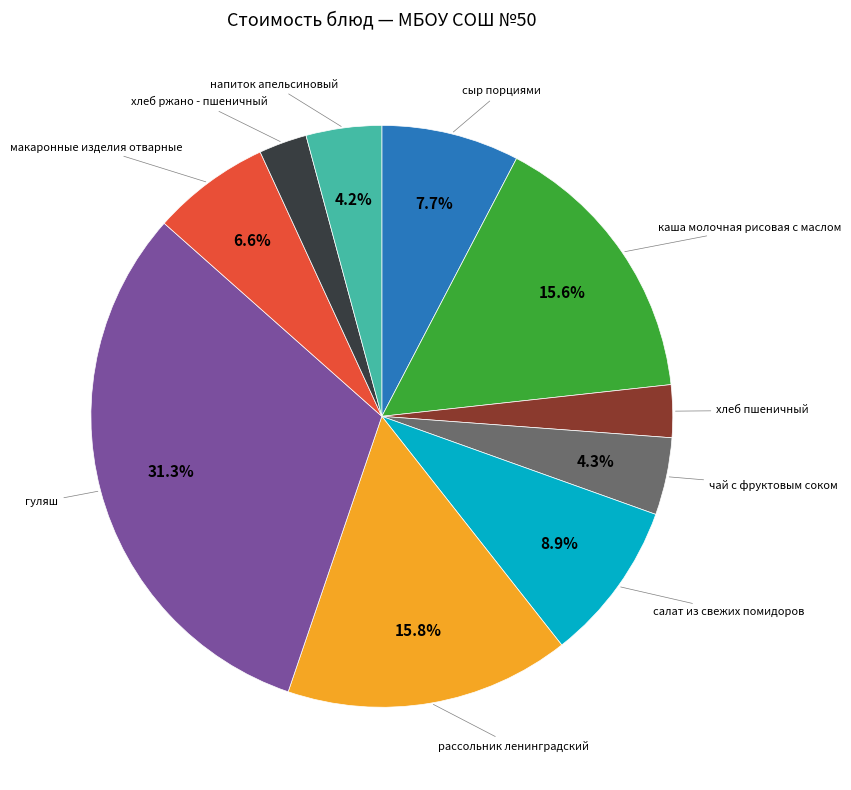

Is there a majority slice in this chart?

No